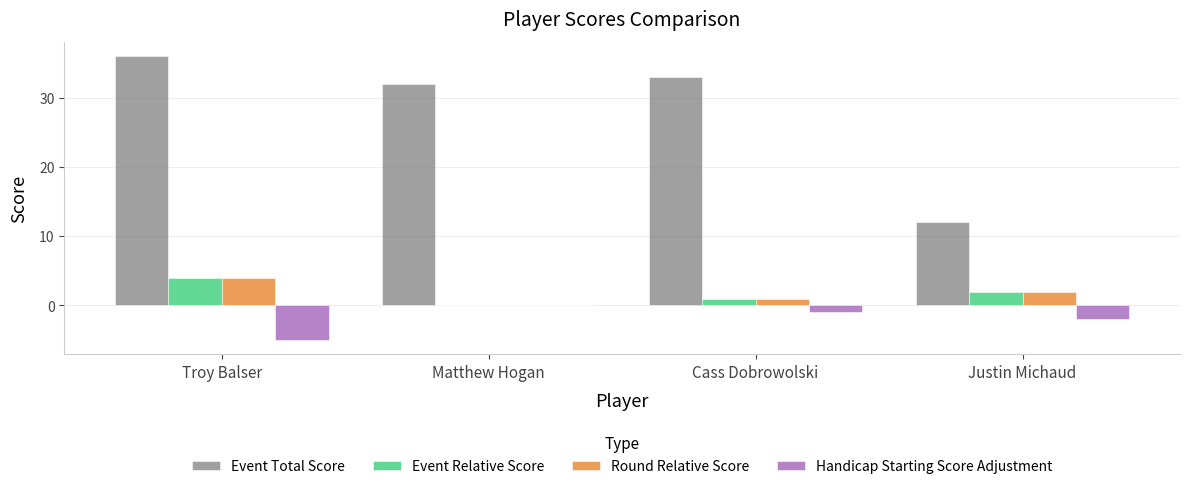

Is the value of Handicap Starting Score Adjustment at Troy Balser greater than the value of Event Relative Score at Justin Michaud?

No